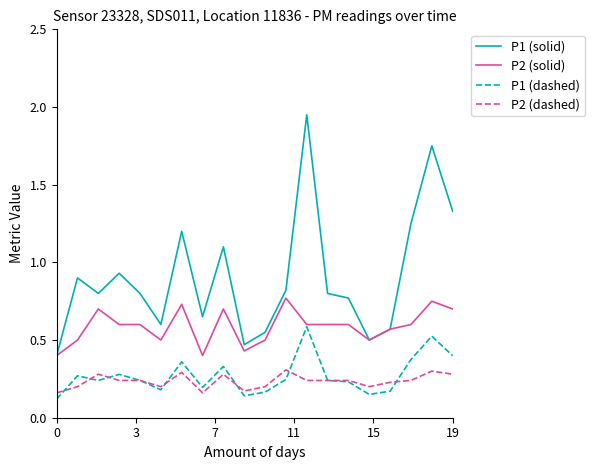

Count the number of data series in this chart.

4